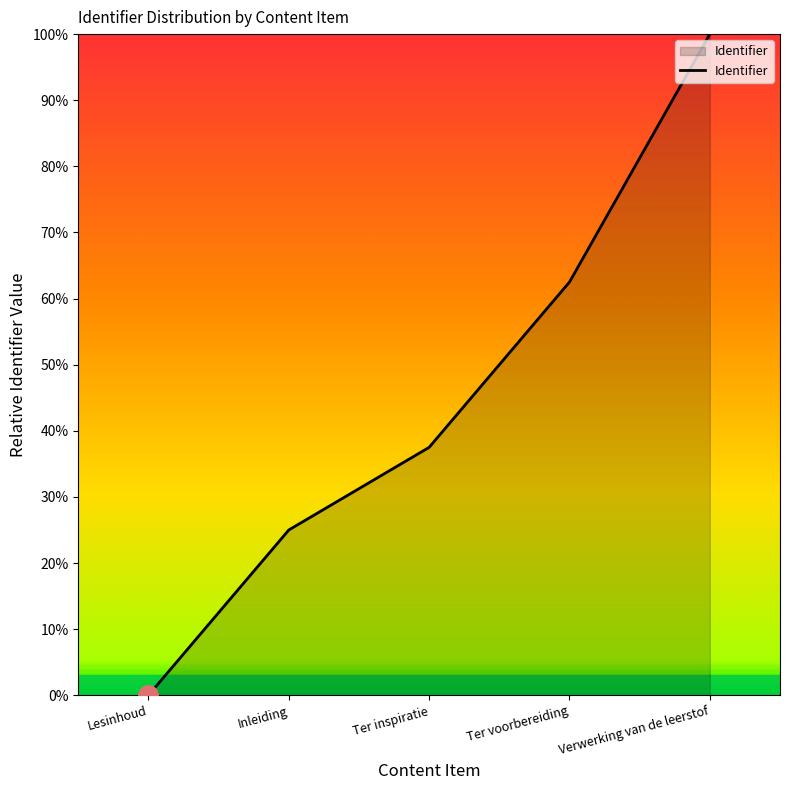

Reading right to left, transcribe all the data shown in this chart.

Verwerking van de leerstof=100.0	Ter voorbereiding=62.5	Ter inspiratie=37.5	Inleiding=25.0	Lesinhoud=0.0